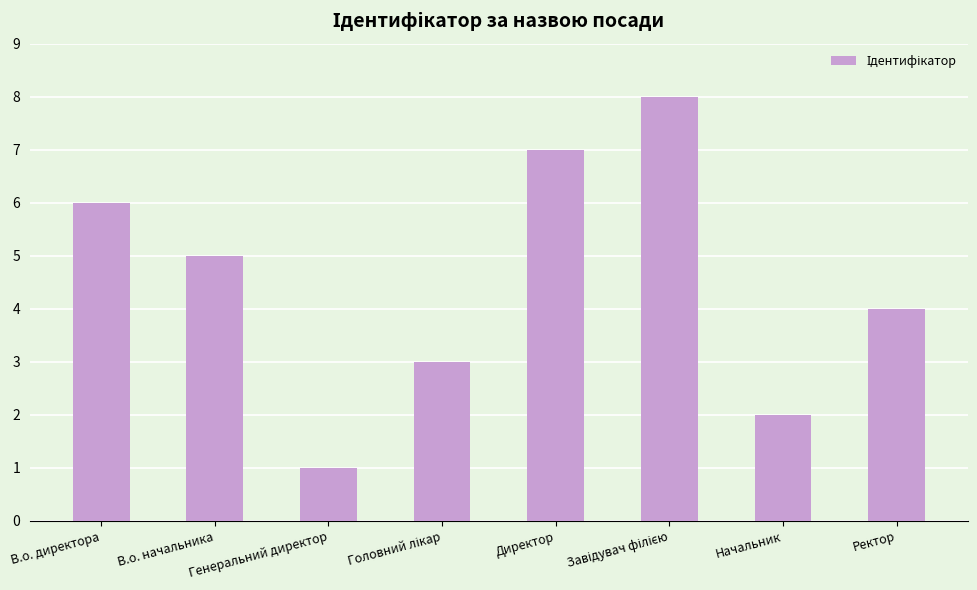

How many distinct data groups are displayed?

1